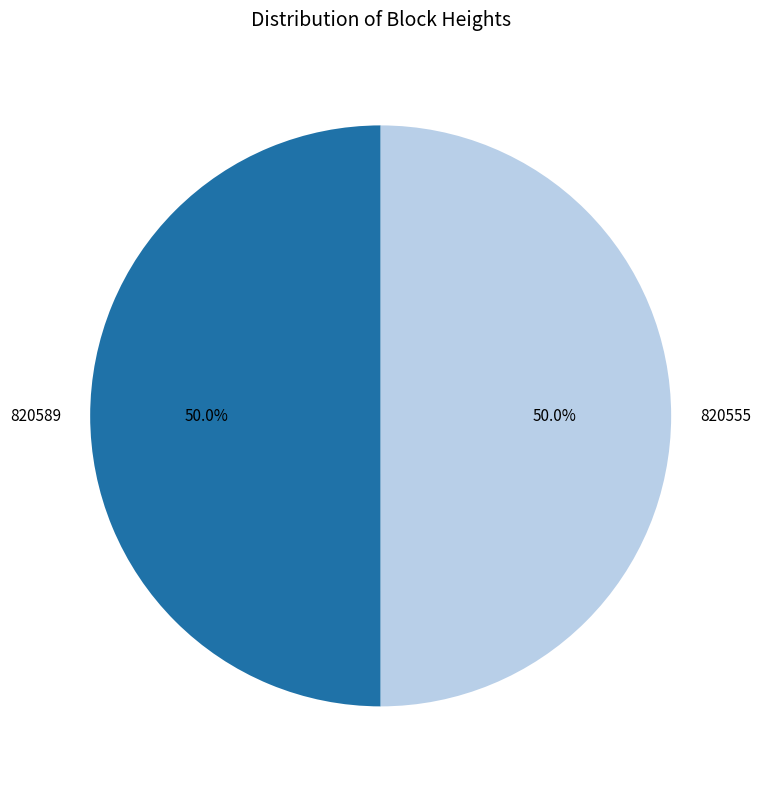

Is the sum of 820555 and 820589 greater than half?

Yes